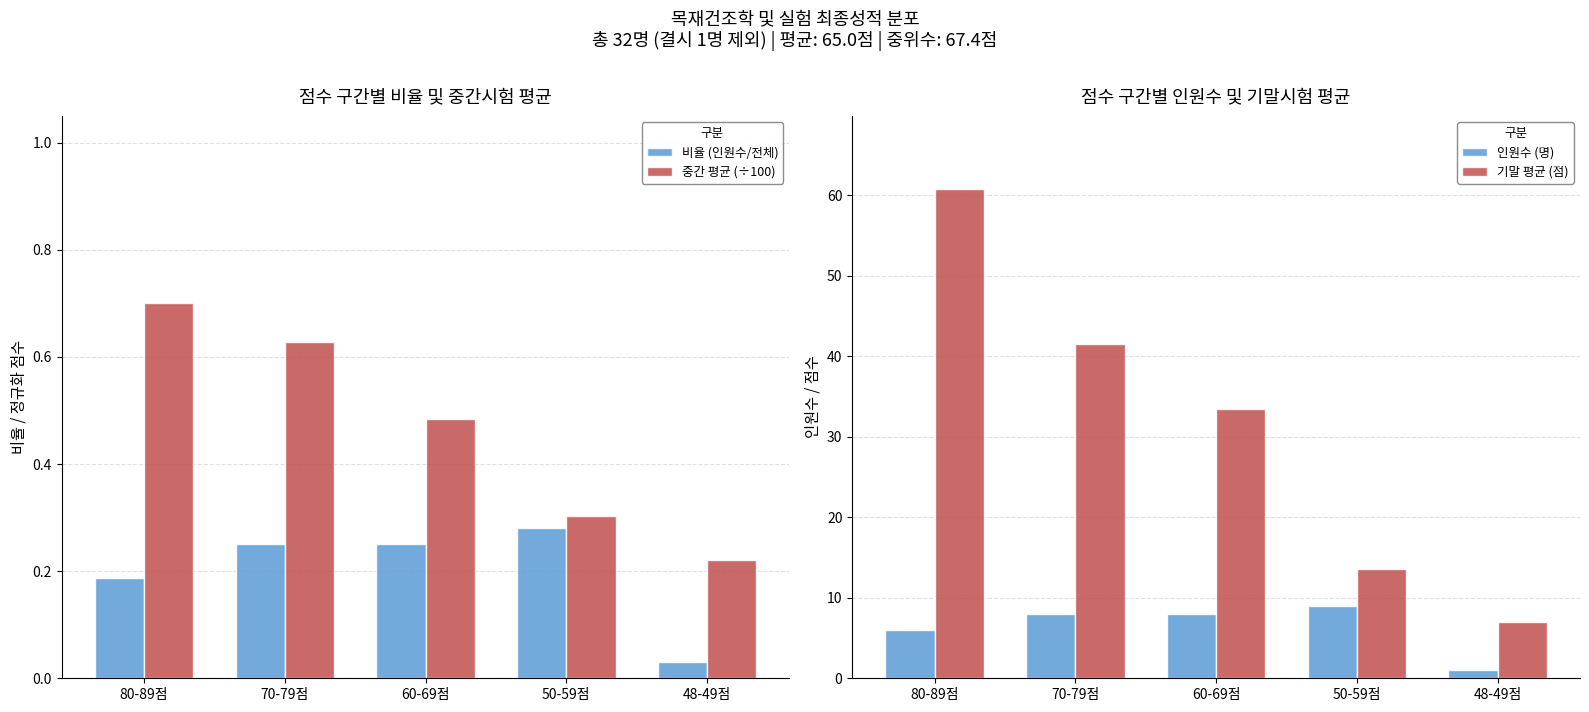

How many groups of bars are there?

5